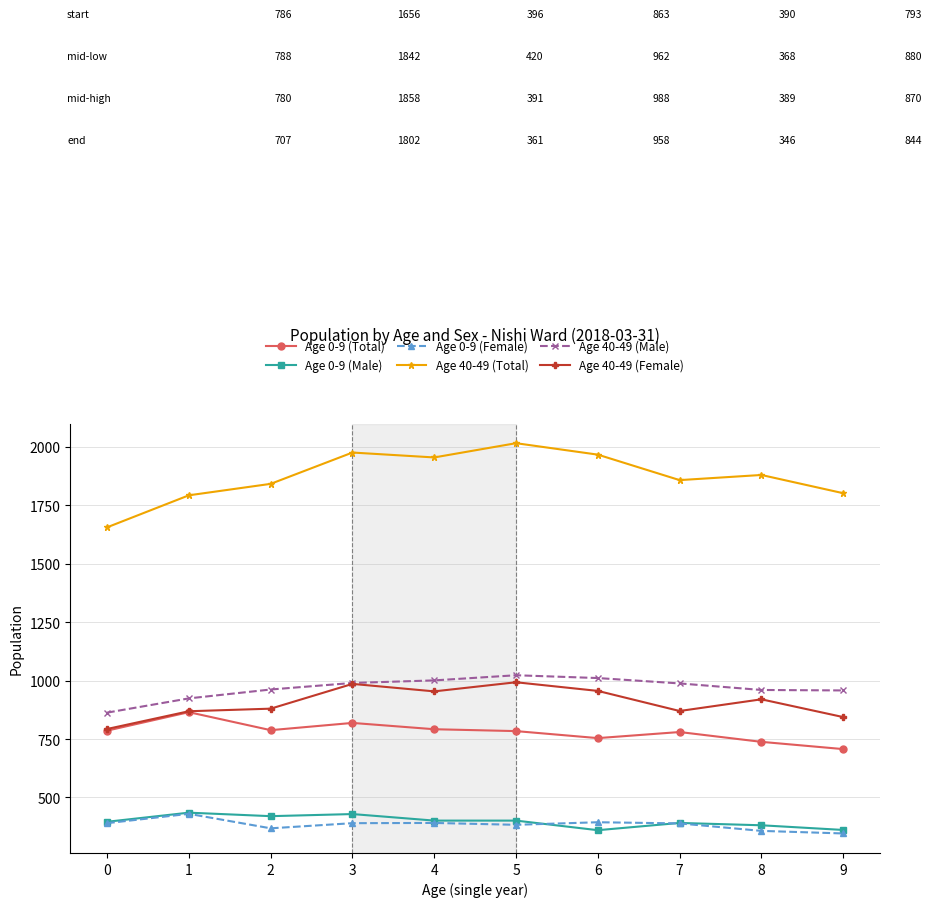

How many lines are shown in the chart?

6